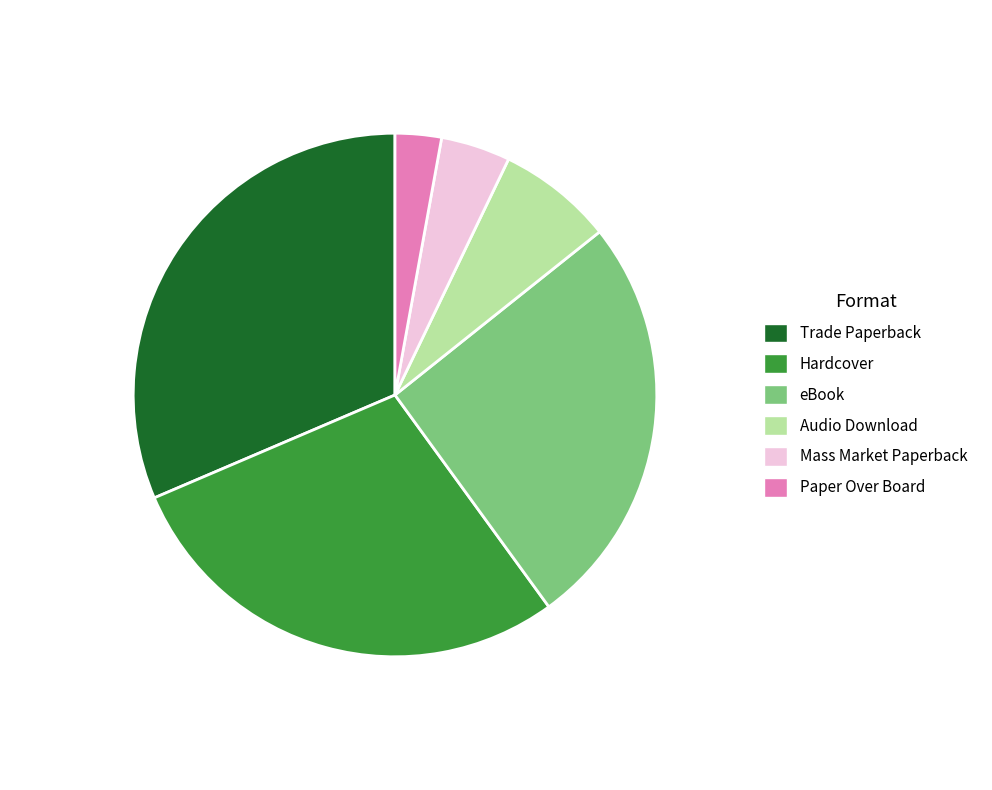

Is the sum of Hardcover and Trade Paperback greater than half?

Yes